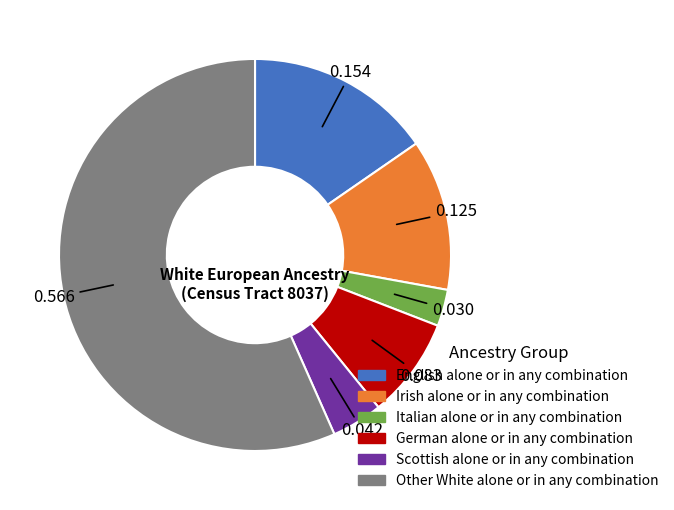

True or false: Other White alone or in any combination accounts for 57% of the total.

True